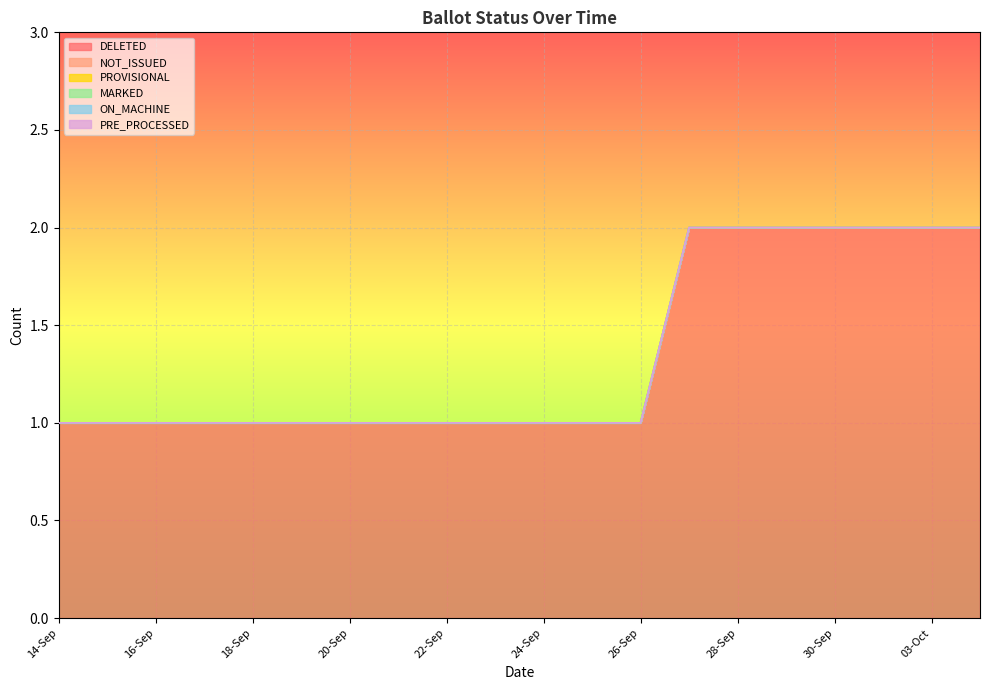

True or false: PROVISIONAL has more than 2 interior local peaks.

False